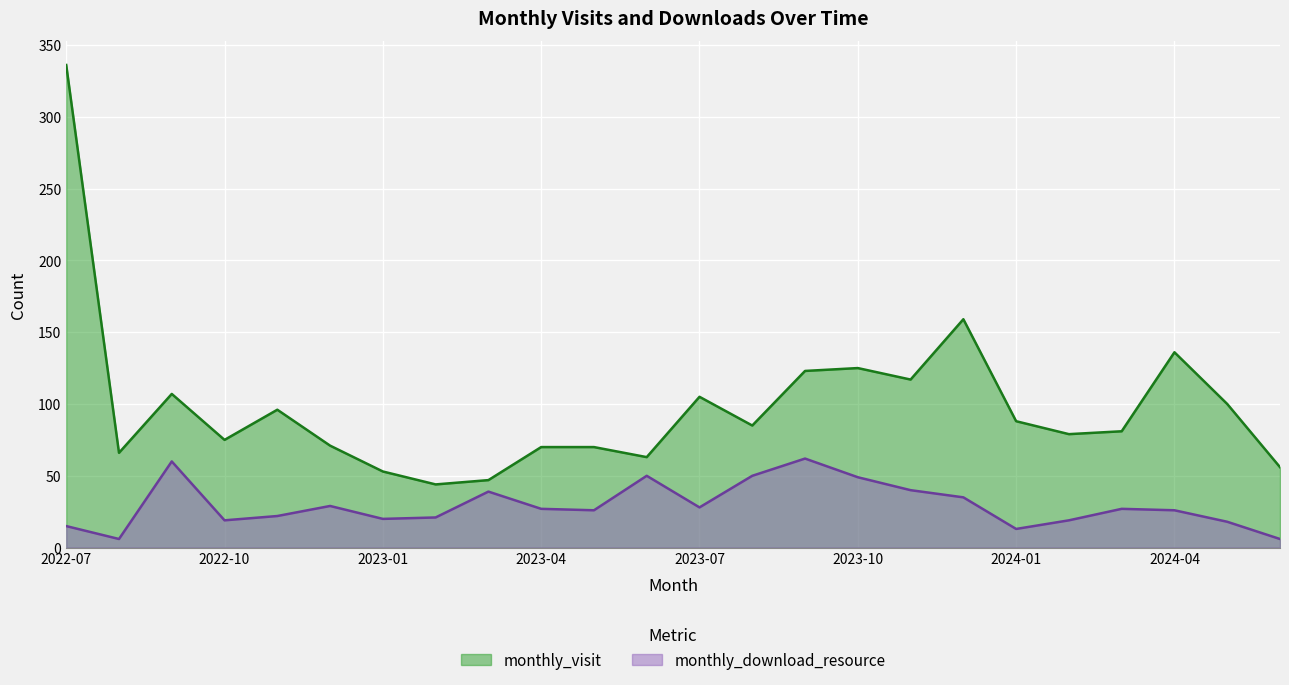

Where is the first local minimum for monthly_visit?

2022-08